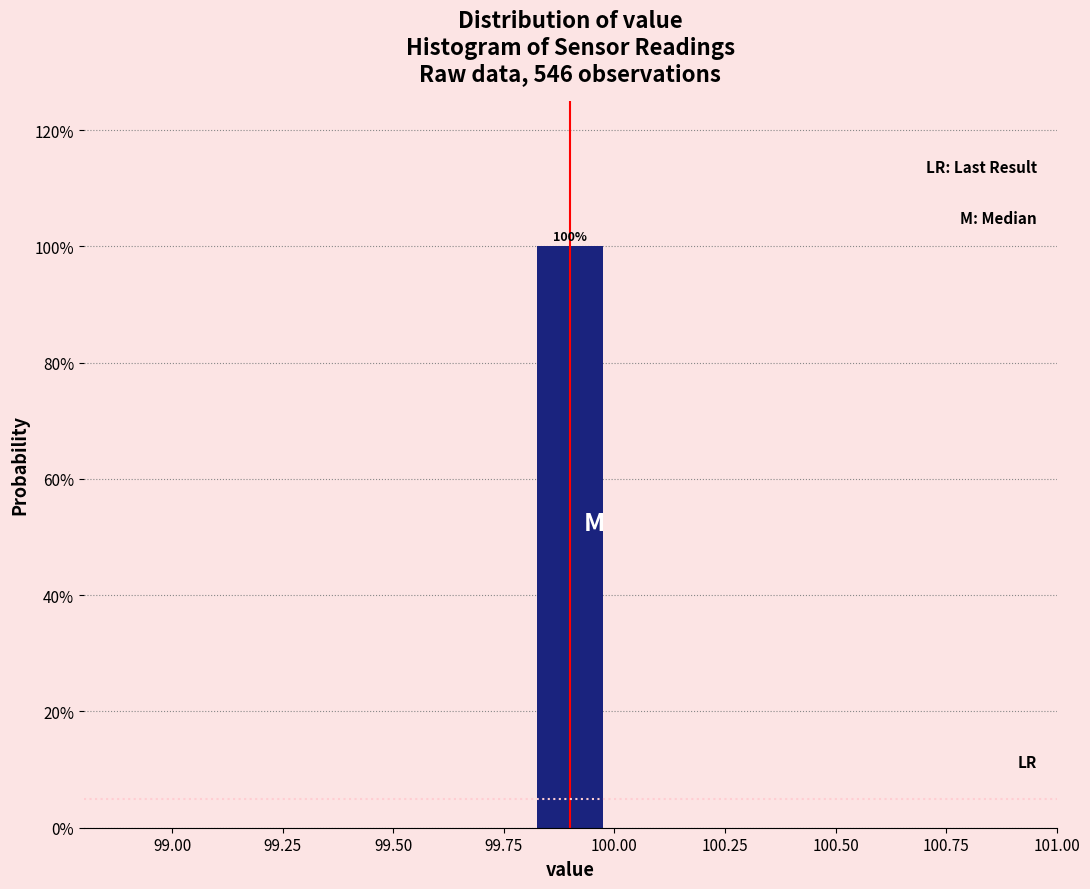

Over which range of the x-axis is the bar tallest?

99.8 to 100.0